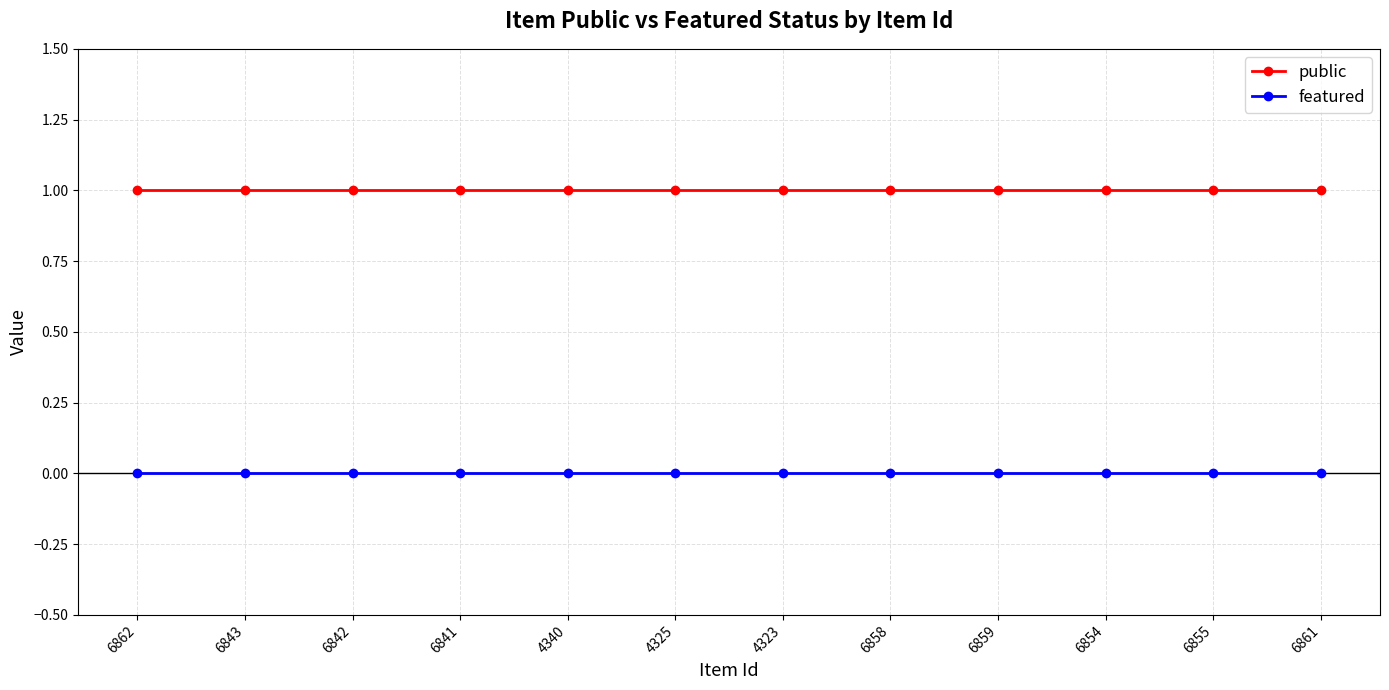

Is this an area chart (filled region under the line)?

No